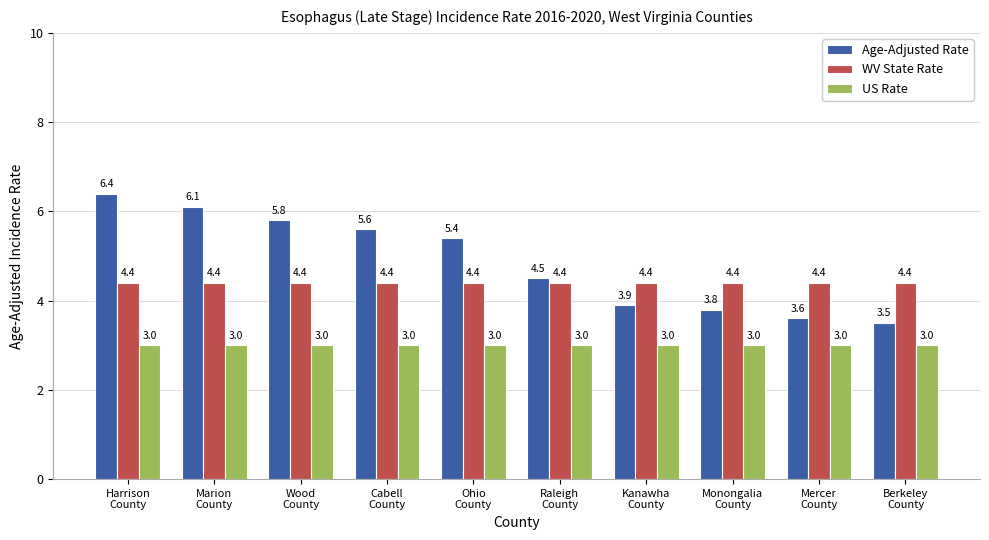

Which series has the widest spread of values?

Age-Adjusted Rate